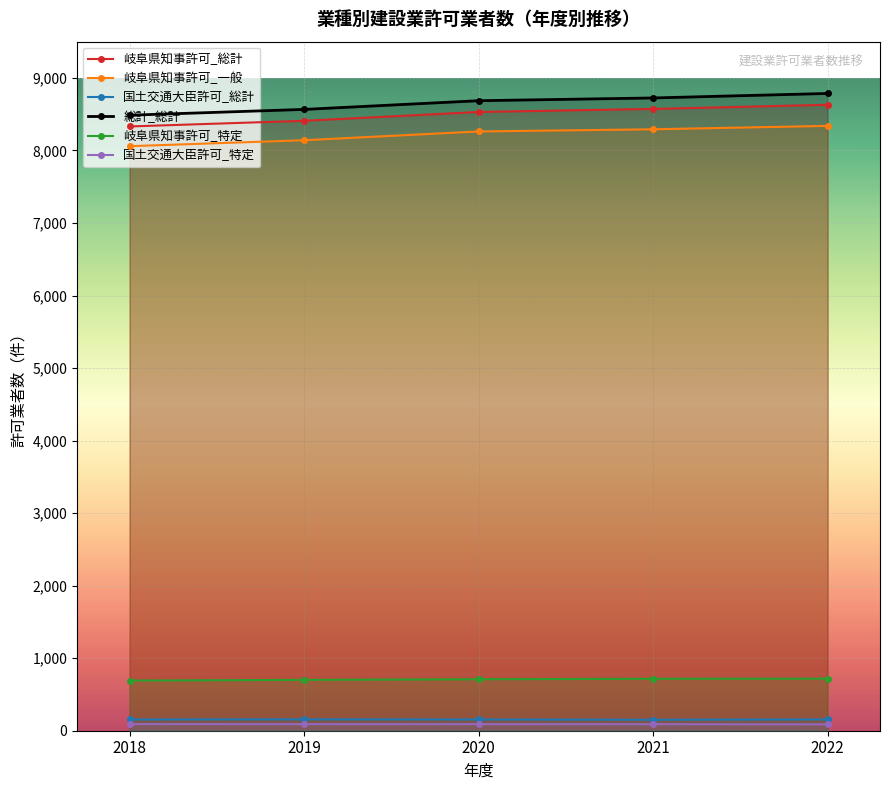

What is the difference between the 岐阜県知事許可_一般 values at 2020 and 2019?

121